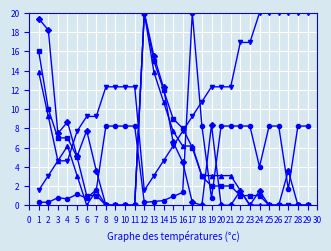

Does the chart have visible grid lines?

Yes